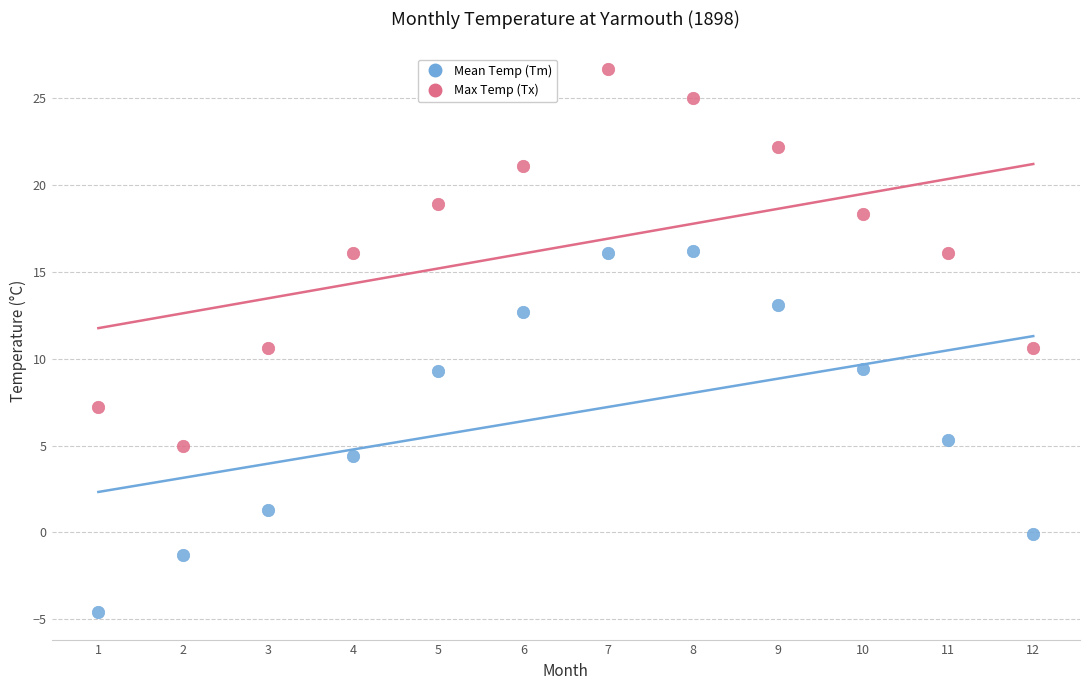

Which series reaches the maximum Y coordinate?

Max Temp (Tx)